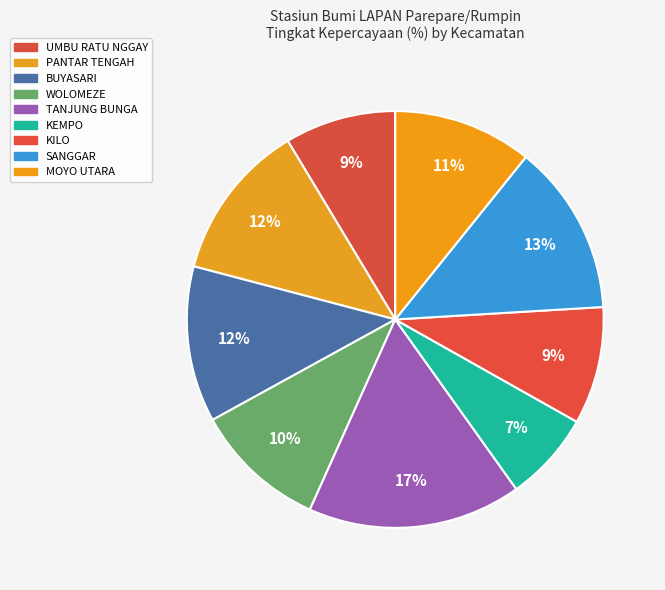

Which slice is the largest?

TANJUNG BUNGA